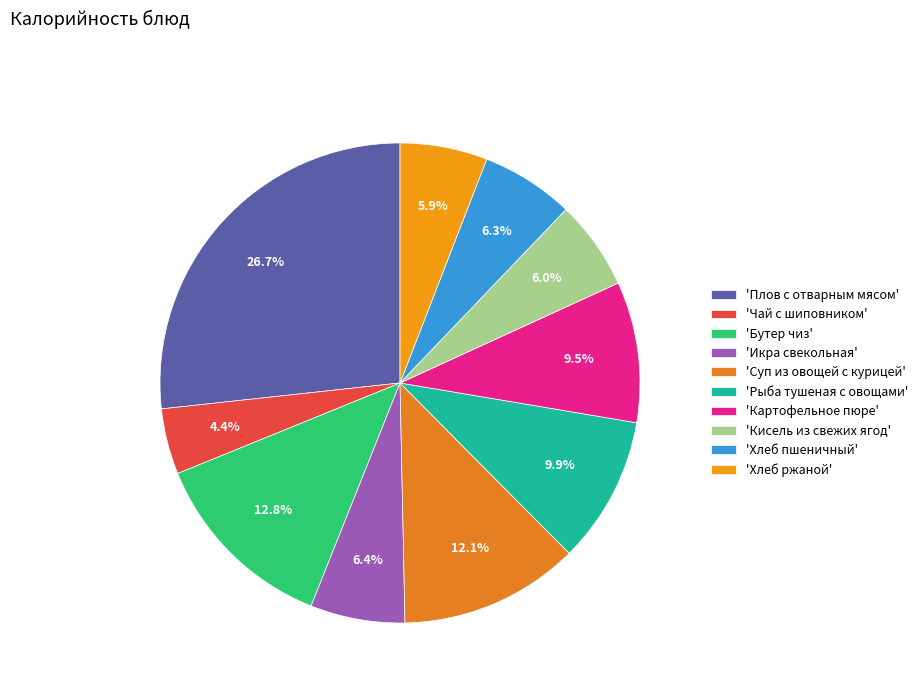

To the nearest percent, what is the difference between the largest and smallest slice percentages?

22%